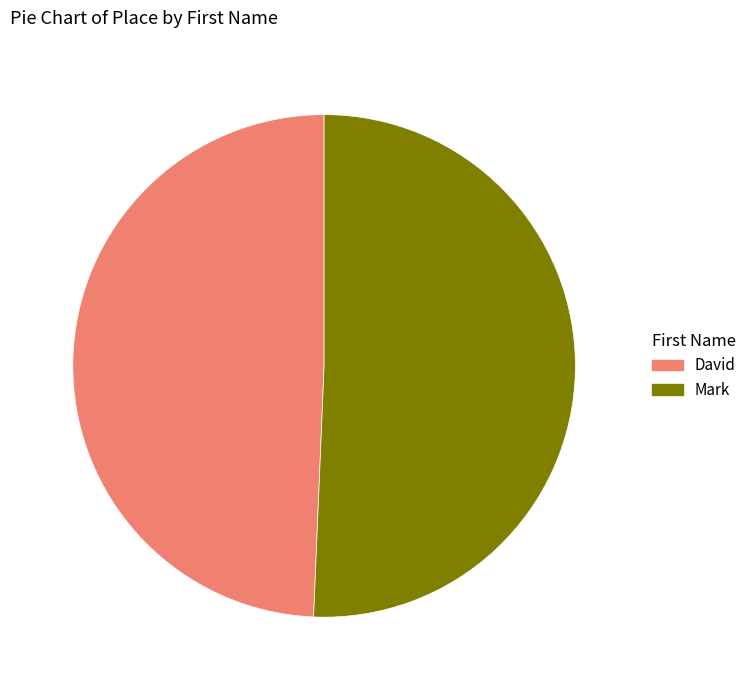

Between David and Mark, which is larger?

Mark